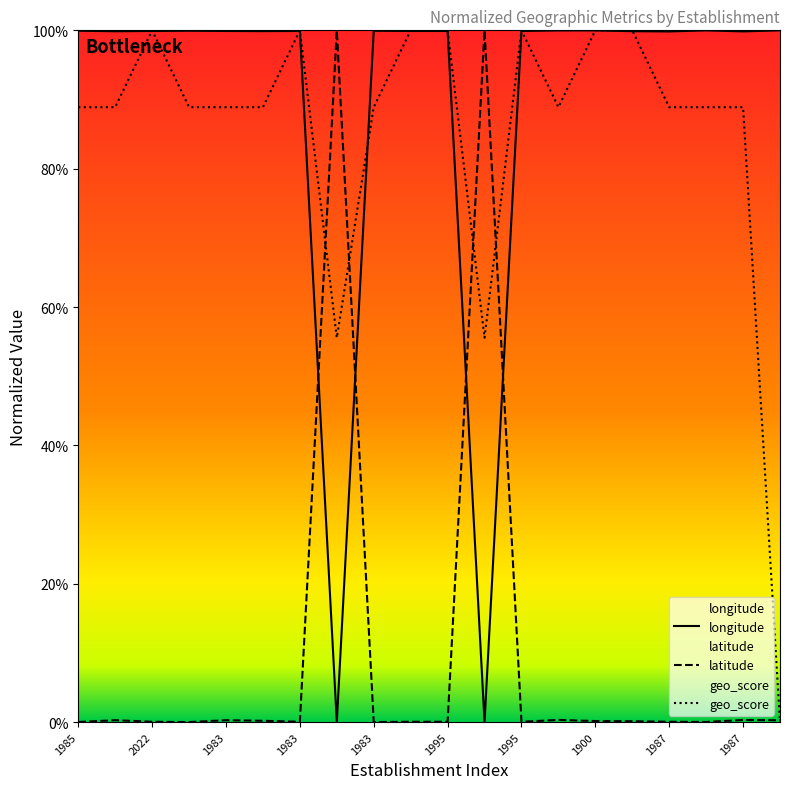

What is the label of the 2nd point from the left?

1983